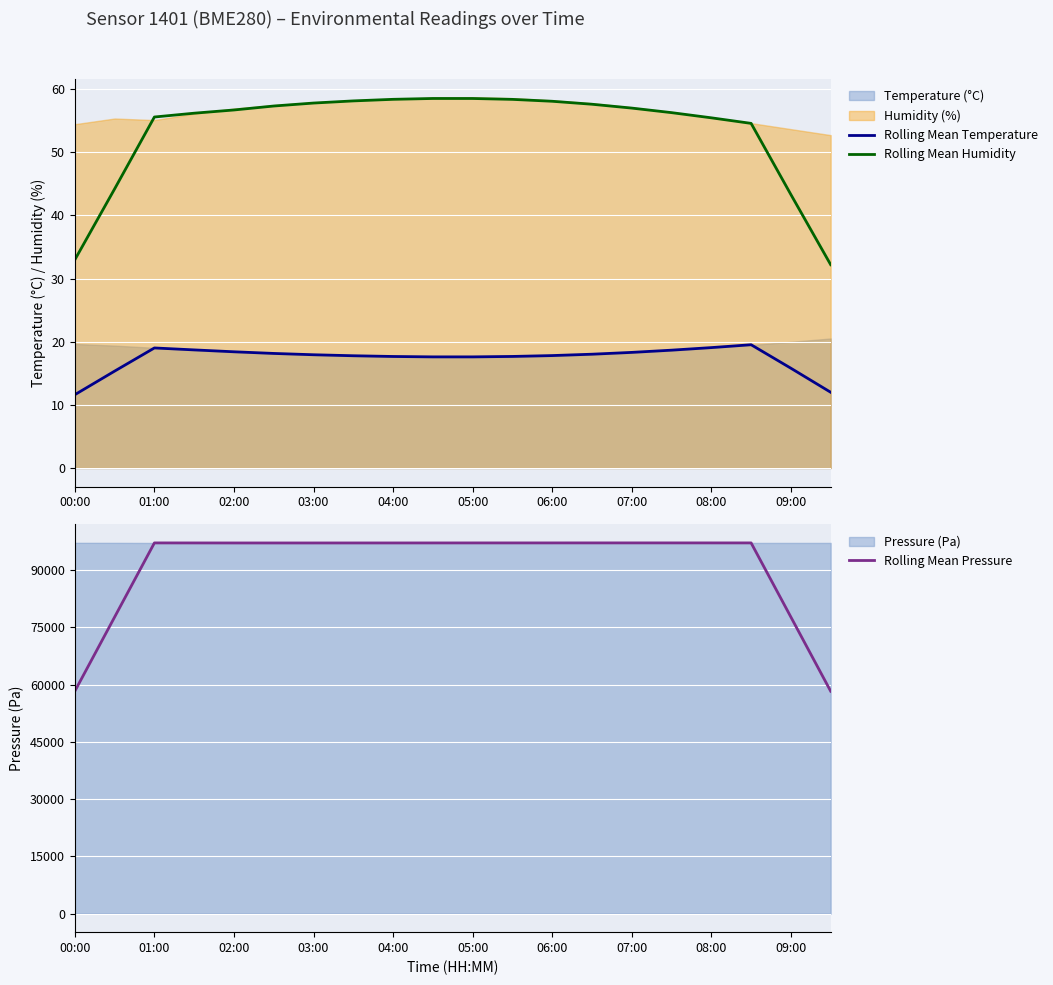

What is the minimum value for Rolling Mean Humidity?

32.2